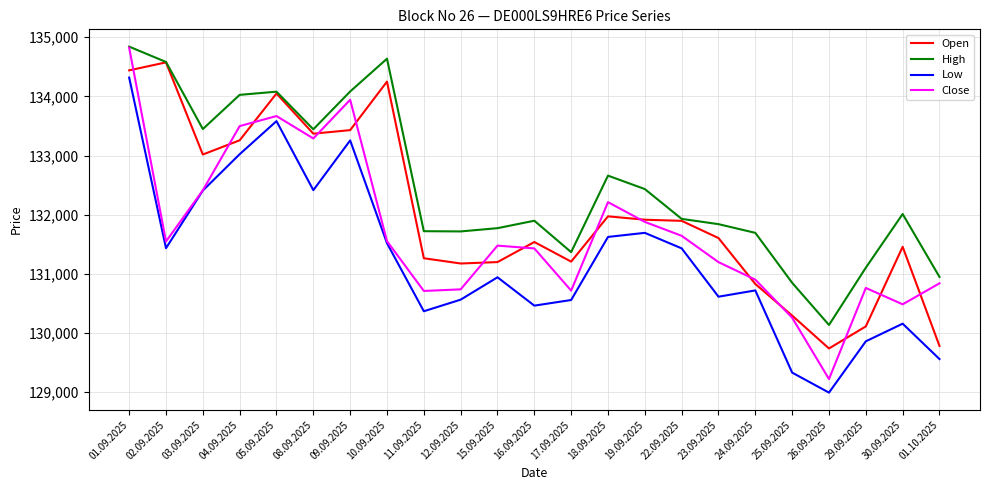

What is the total value across all series at 01.09.2025?

538423